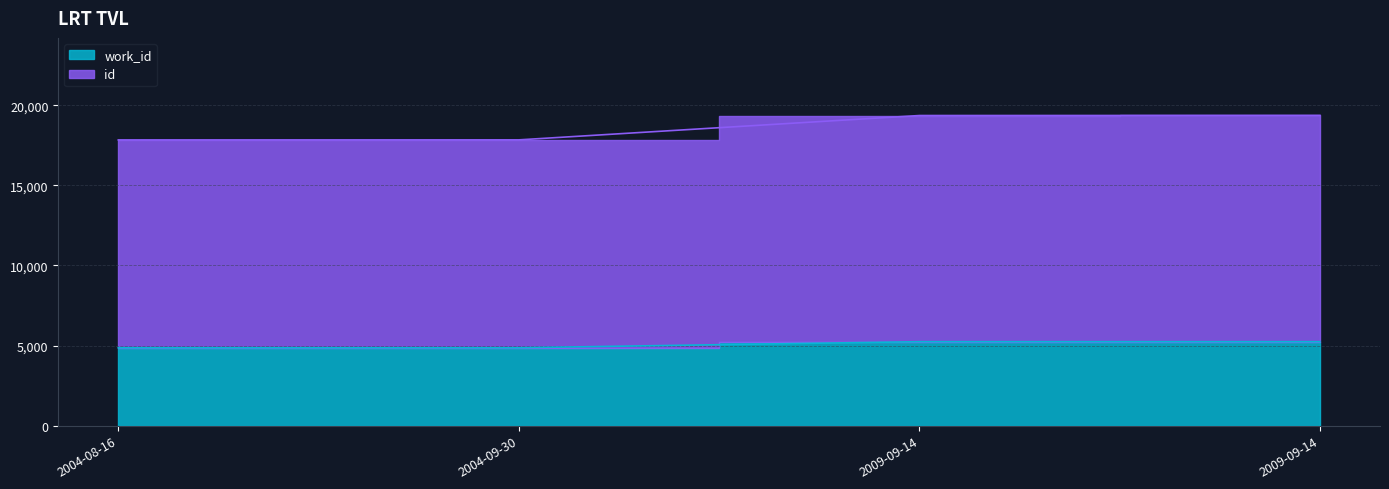

What is the sum of all work_id values?

20216